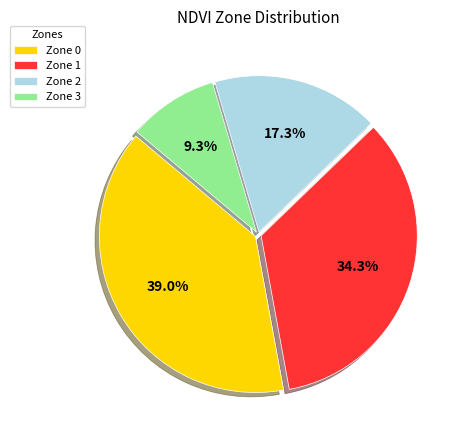

How many slices are in this pie chart?

4